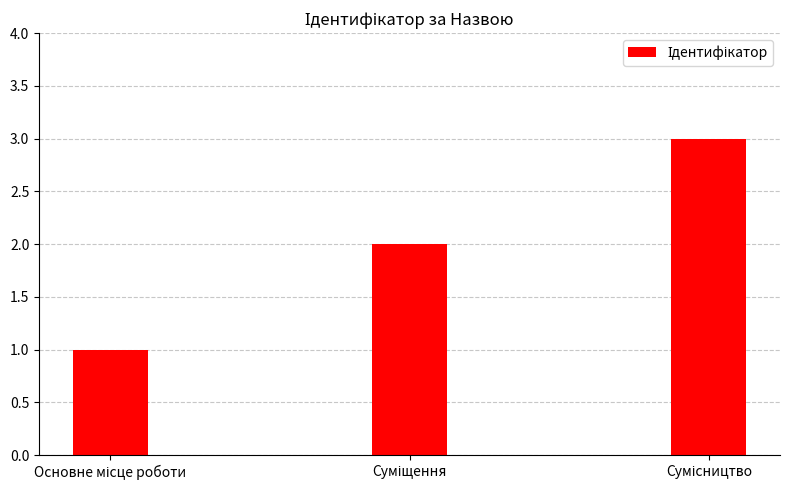

What is the greatest value displayed?

3